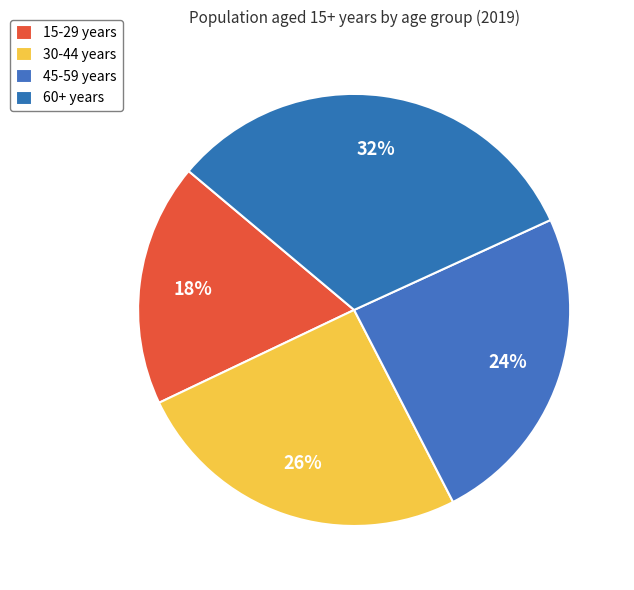

To the nearest percent, what is the difference between the largest and smallest slice percentages?

14%